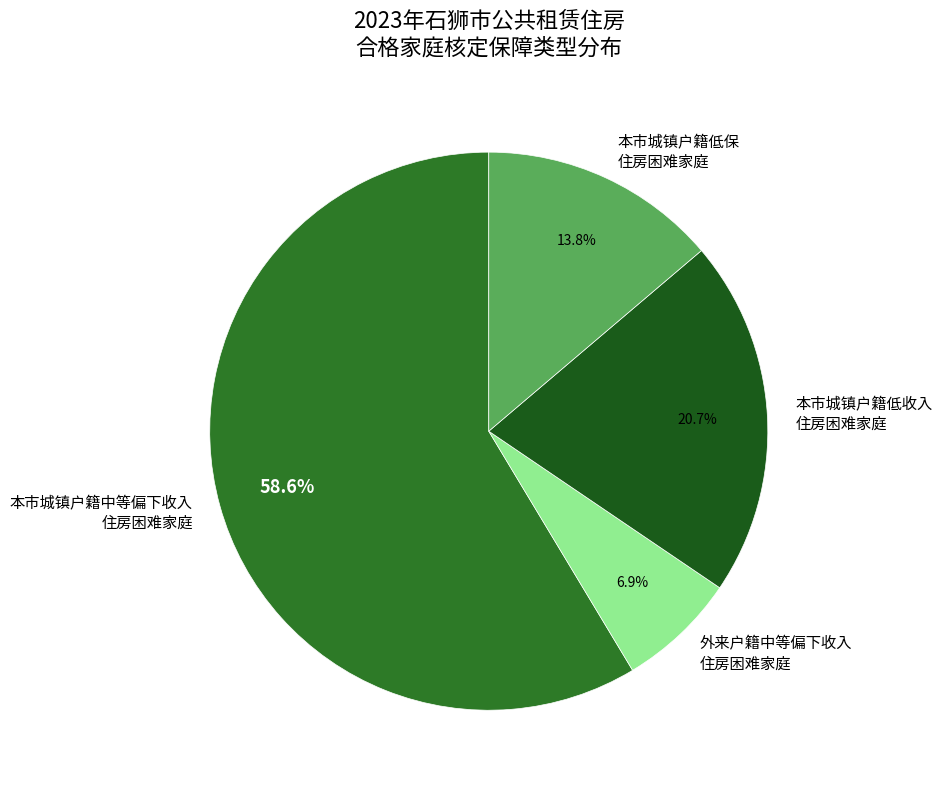

Which slice is the largest?

本市城镇户籍中等偏下收入 住房困难家庭